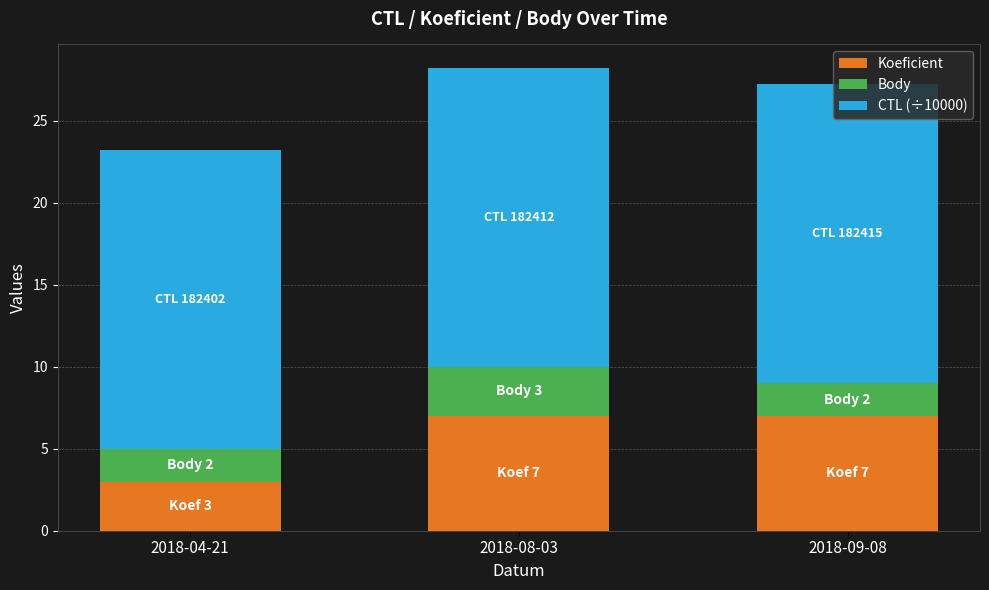

What is the sum of the Koeficient values at 2018-09-08 and 2018-08-03?

14.0